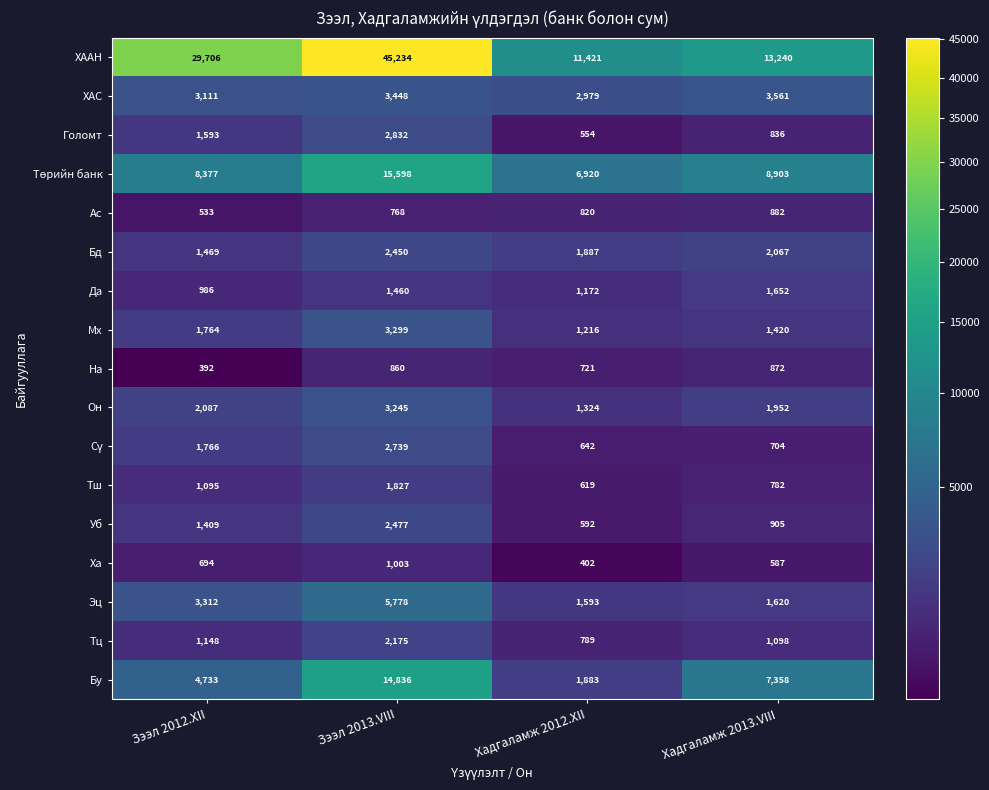

The value of ХААН at Хадгаламж 2012.XII is 6332. True or false?

False